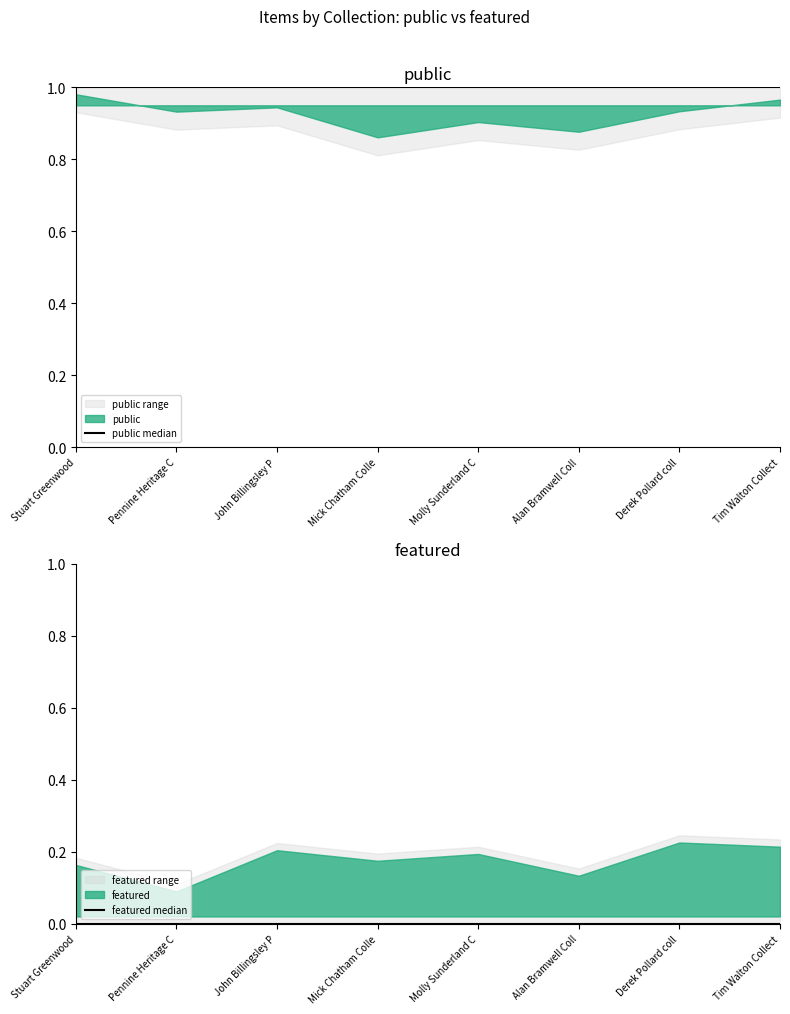

Reading left to right, list all the values displayed in this chart.

public median: 1	1	1	1	1	1	1	1
featured median: 0	0	0	0	0	0	0	0